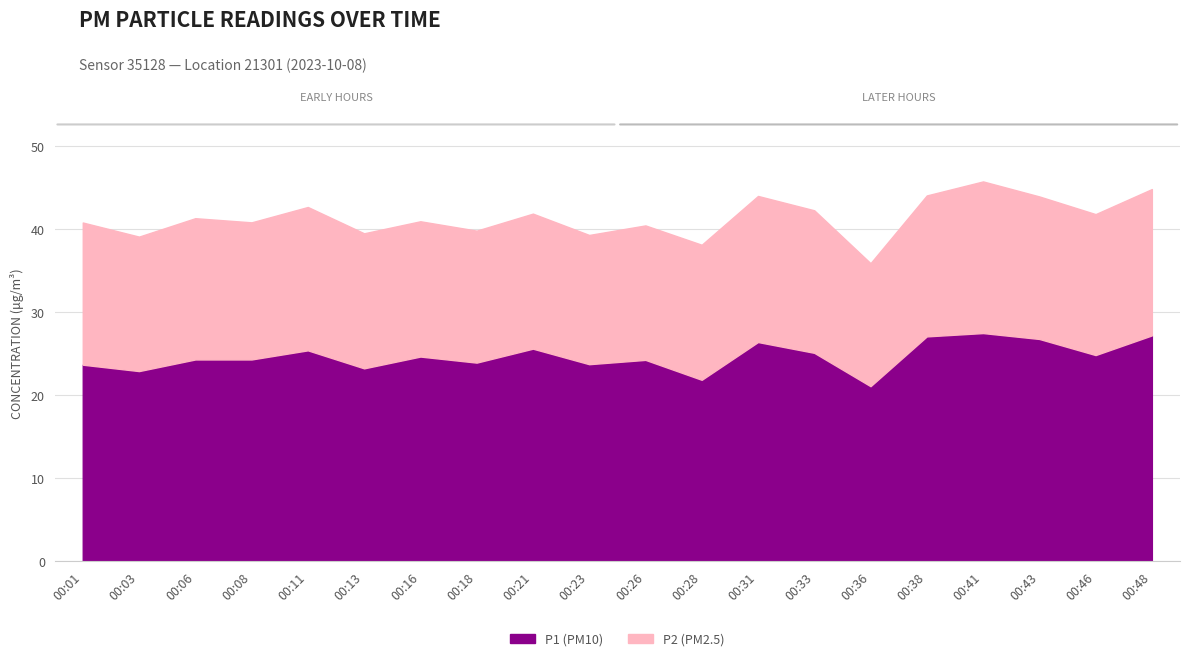

How many lines are shown in the chart?

2